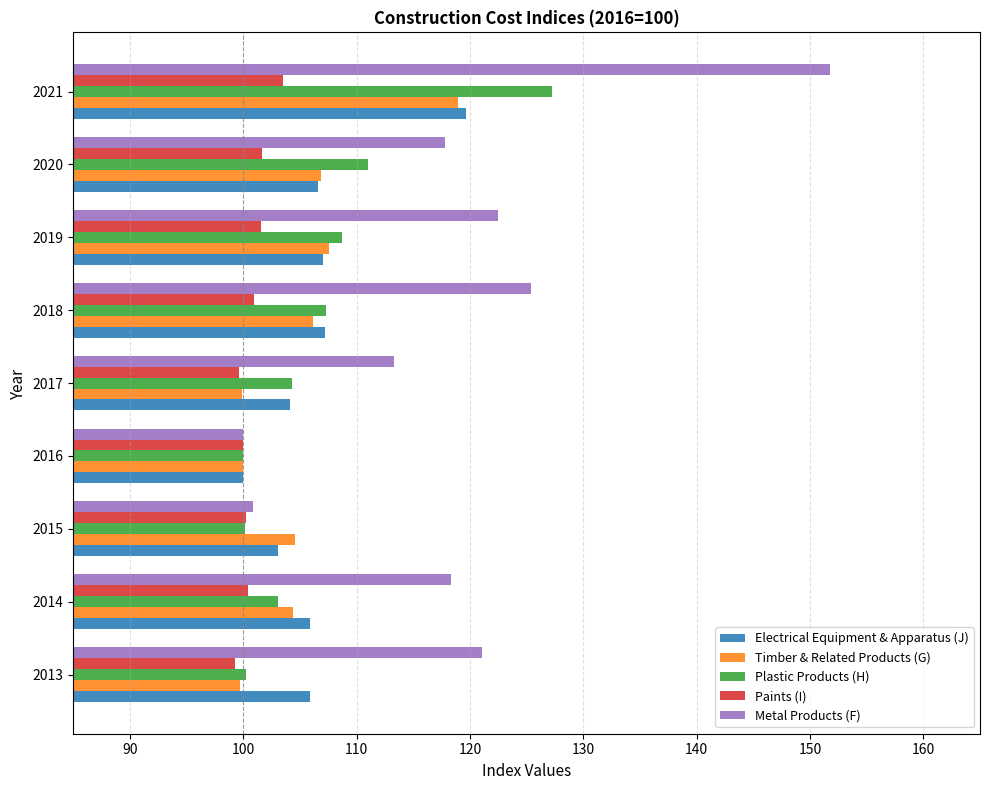

What is the highest value of the Plastic Products (H) series?

127.3